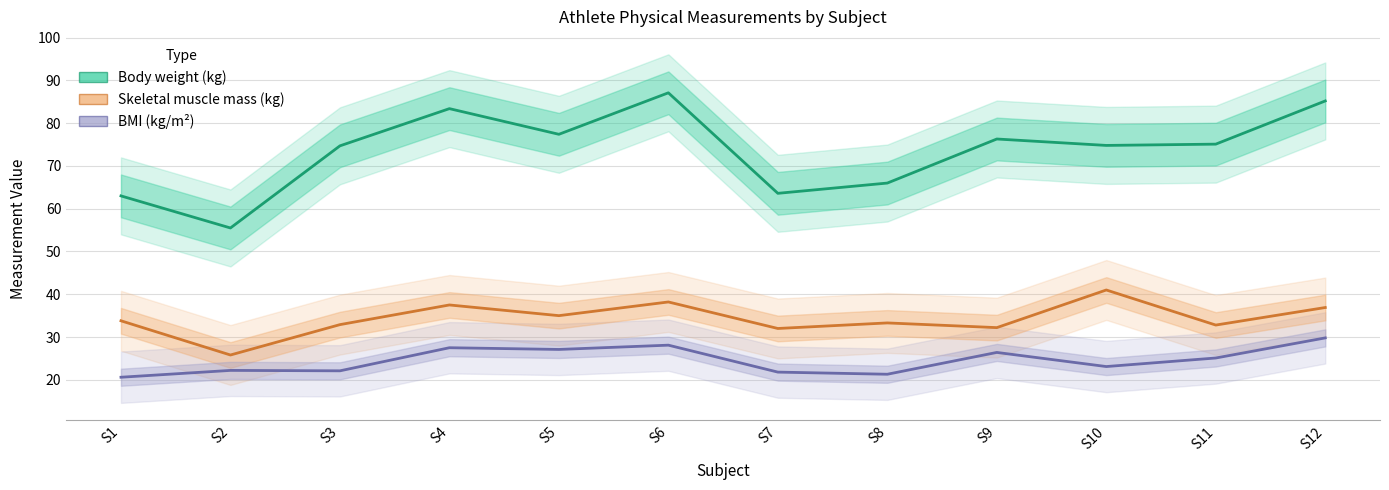

What are all the series names shown in the legend?

Body weight (kg), Skeletal muscle mass (kg), BMI (kg/m^2)